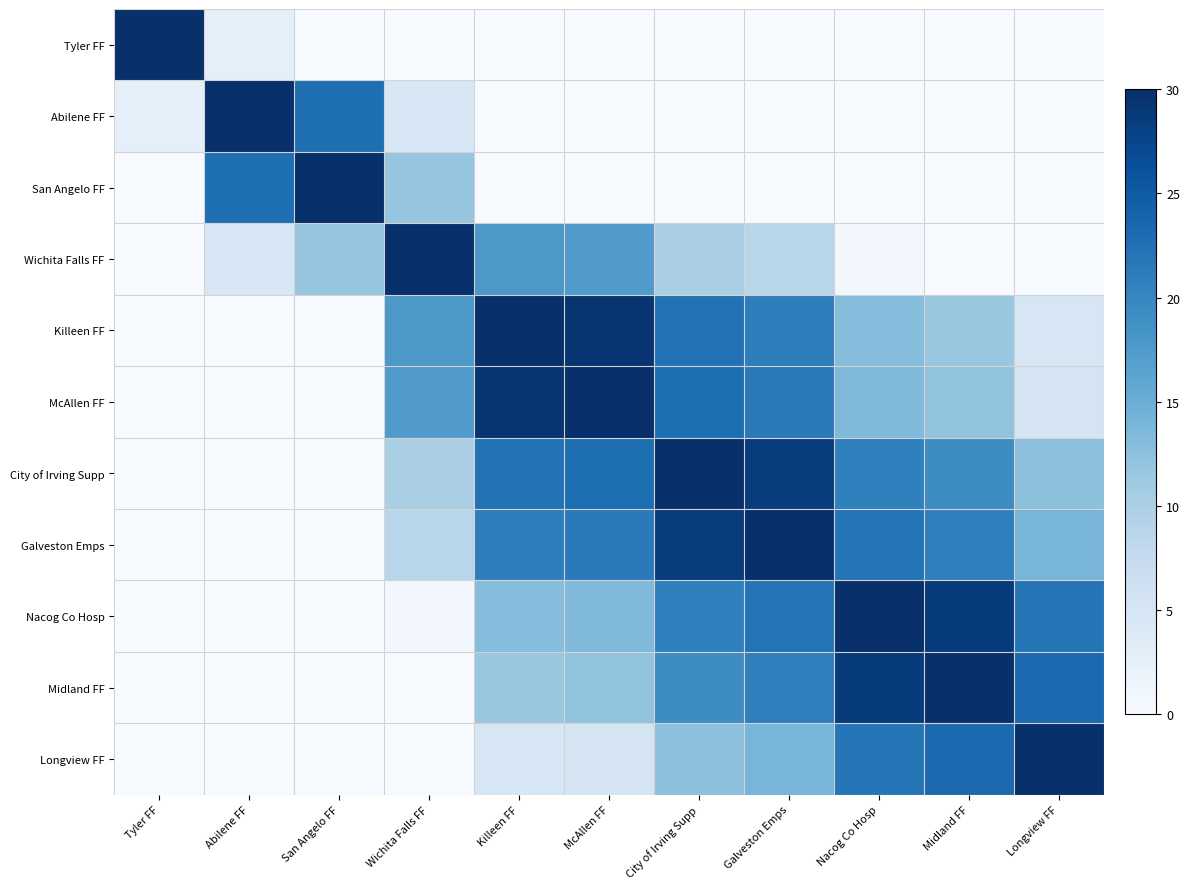

Reading right to left, extract all data points from this chart.

Tyler FF: Longview FF=0.0	Midland FF=0.0	Nacog Co Hosp=0.0	Galveston Emps=0.0	City of Irving Supp=0.0	McAllen FF=0.0	Killeen FF=0.0	Wichita Falls FF=0.0	San Angelo FF=0.0	Abilene FF=2.7	Tyler FF=30.0
Abilene FF: Longview FF=0.0	Midland FF=0.0	Nacog Co Hosp=0.0	Galveston Emps=0.0	City of Irving Supp=0.0	McAllen FF=0.0	Killeen FF=0.0	Wichita Falls FF=4.6	San Angelo FF=22.7	Abilene FF=30.0	Tyler FF=2.7
San Angelo FF: Longview FF=0.0	Midland FF=0.0	Nacog Co Hosp=0.0	Galveston Emps=0.0	City of Irving Supp=0.0	McAllen FF=0.0	Killeen FF=0.0	Wichita Falls FF=11.9	San Angelo FF=30.0	Abilene FF=22.7	Tyler FF=0.0
Wichita Falls FF: Longview FF=0.0	Midland FF=0.0	Nacog Co Hosp=0.8	Galveston Emps=8.7	City of Irving Supp=10.2	McAllen FF=17.3	Killeen FF=17.8	Wichita Falls FF=30.0	San Angelo FF=11.9	Abilene FF=4.6	Tyler FF=0.0
Killeen FF: Longview FF=4.8	Midland FF=11.6	Nacog Co Hosp=13.0	Galveston Emps=20.9	City of Irving Supp=22.3	McAllen FF=29.5	Killeen FF=30.0	Wichita Falls FF=17.8	San Angelo FF=0.0	Abilene FF=0.0	Tyler FF=0.0
McAllen FF: Longview FF=5.3	Midland FF=12.1	Nacog Co Hosp=13.5	Galveston Emps=21.4	City of Irving Supp=22.8	McAllen FF=30.0	Killeen FF=29.5	Wichita Falls FF=17.3	San Angelo FF=0.0	Abilene FF=0.0	Tyler FF=0.0
City of Irving Supp: Longview FF=12.5	Midland FF=19.3	Nacog Co Hosp=20.6	Galveston Emps=28.5	City of Irving Supp=30.0	McAllen FF=22.8	Killeen FF=22.3	Wichita Falls FF=10.2	San Angelo FF=0.0	Abilene FF=0.0	Tyler FF=0.0
Galveston Emps: Longview FF=14.0	Midland FF=20.7	Nacog Co Hosp=22.1	Galveston Emps=30.0	City of Irving Supp=28.5	McAllen FF=21.4	Killeen FF=20.9	Wichita Falls FF=8.7	San Angelo FF=0.0	Abilene FF=0.0	Tyler FF=0.0
Nacog Co Hosp: Longview FF=21.9	Midland FF=28.6	Nacog Co Hosp=30.0	Galveston Emps=22.1	City of Irving Supp=20.6	McAllen FF=13.5	Killeen FF=13.0	Wichita Falls FF=0.8	San Angelo FF=0.0	Abilene FF=0.0	Tyler FF=0.0
Midland FF: Longview FF=23.2	Midland FF=30.0	Nacog Co Hosp=28.6	Galveston Emps=20.7	City of Irving Supp=19.3	McAllen FF=12.1	Killeen FF=11.6	Wichita Falls FF=0.0	San Angelo FF=0.0	Abilene FF=0.0	Tyler FF=0.0
Longview FF: Longview FF=30.0	Midland FF=23.2	Nacog Co Hosp=21.9	Galveston Emps=14.0	City of Irving Supp=12.5	McAllen FF=5.3	Killeen FF=4.8	Wichita Falls FF=0.0	San Angelo FF=0.0	Abilene FF=0.0	Tyler FF=0.0